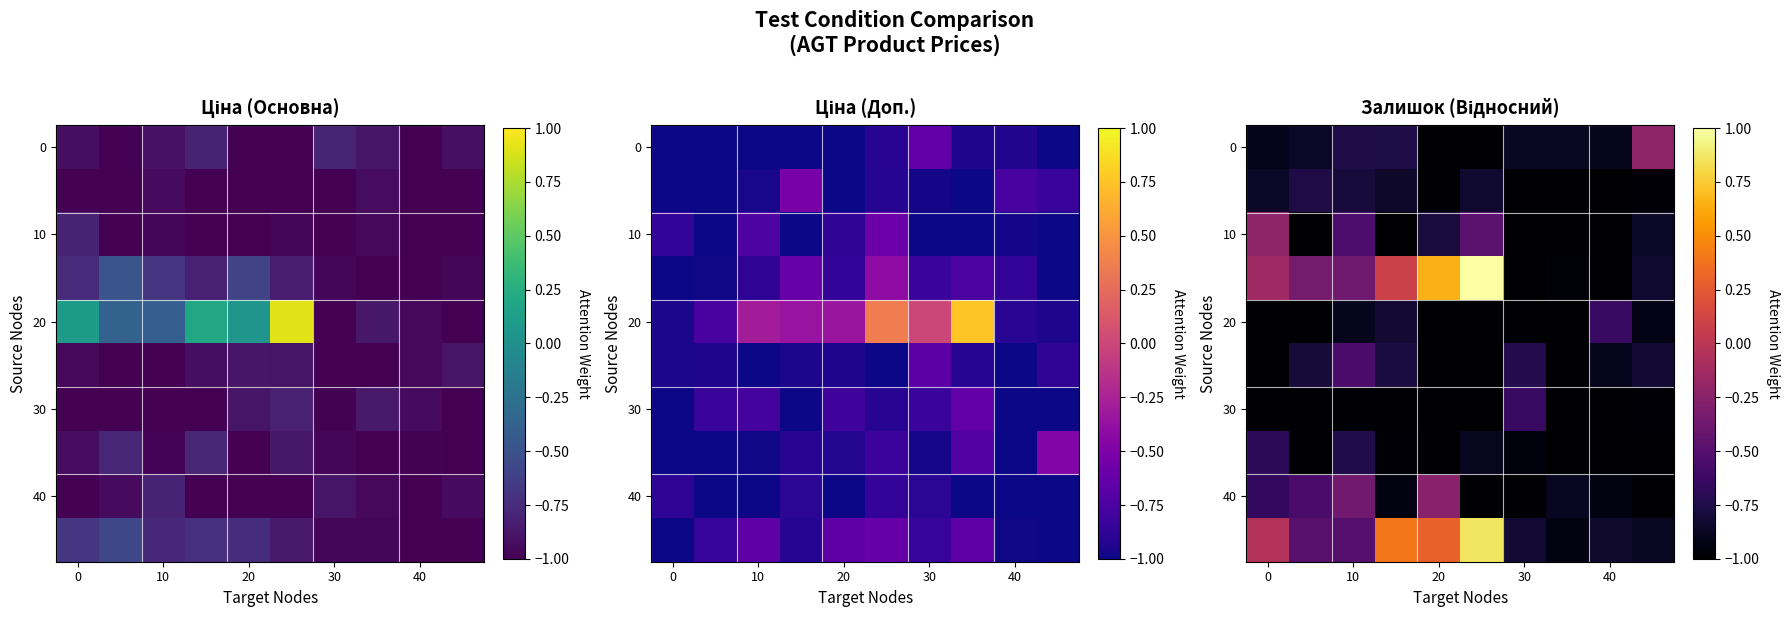

What is the greatest value displayed?

1.0